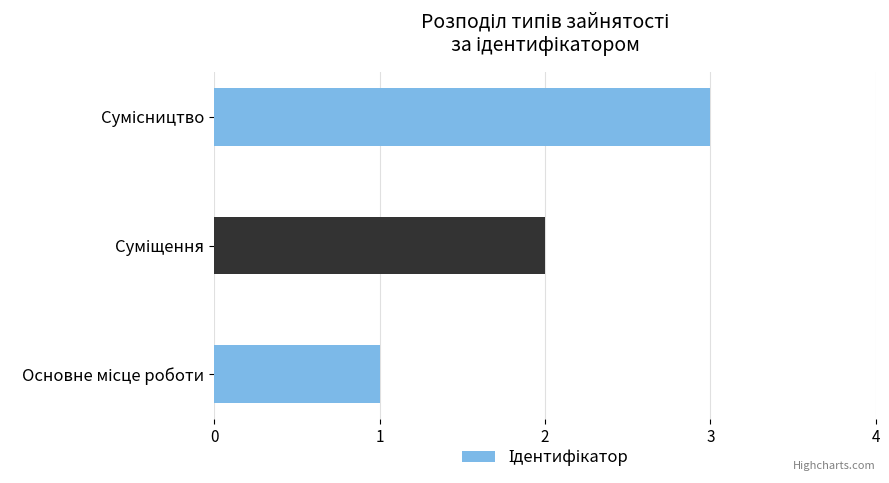

What is the minimum value shown in the chart?

1